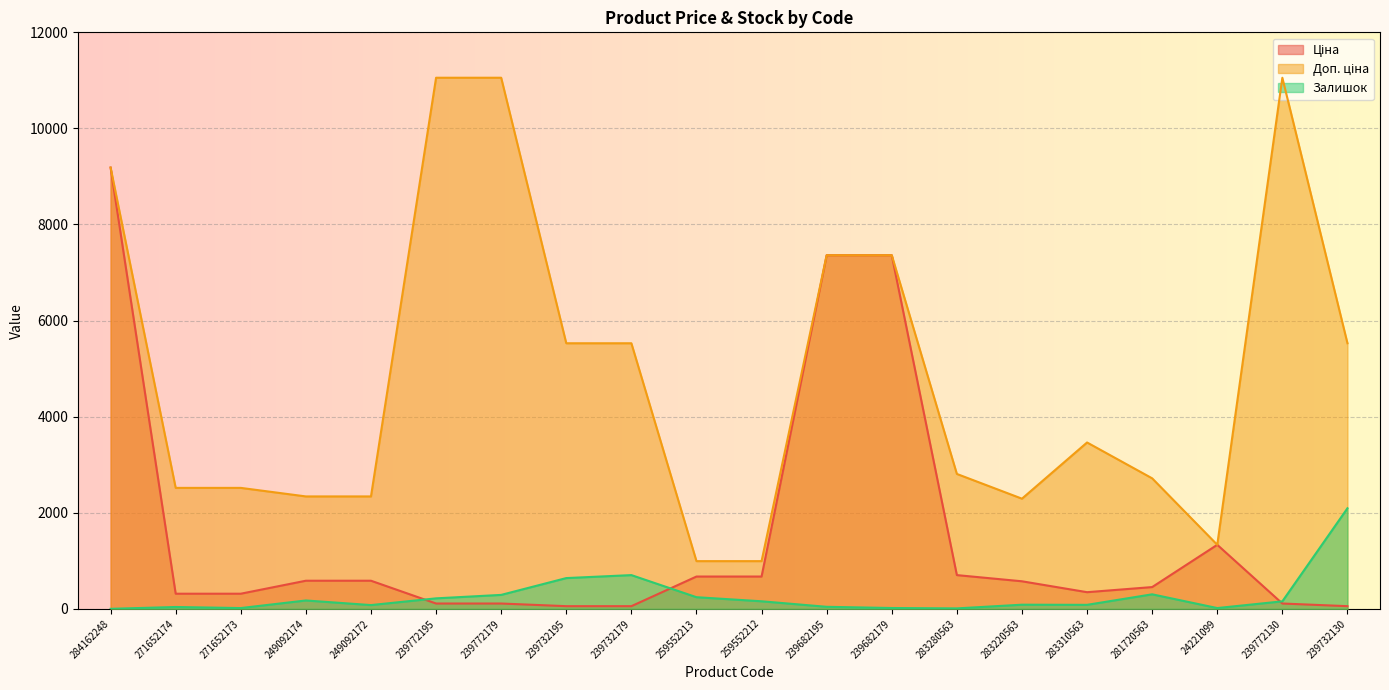

In Залишок, how many points are lower than both neighbors (excluding endpoints)?

5